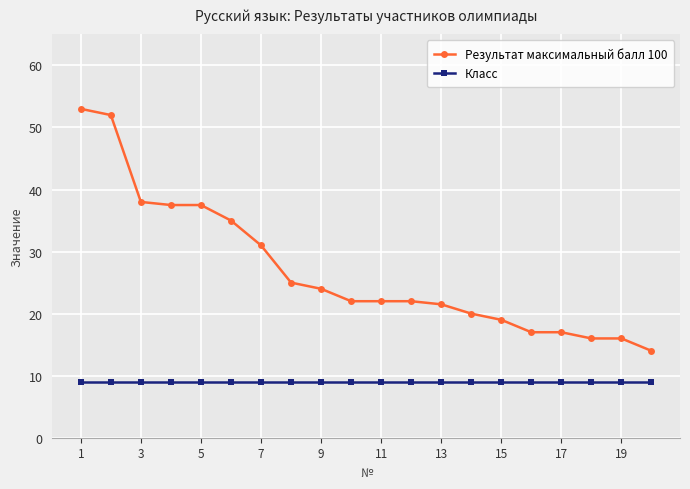

What is the minimum value for Класс?

9.0